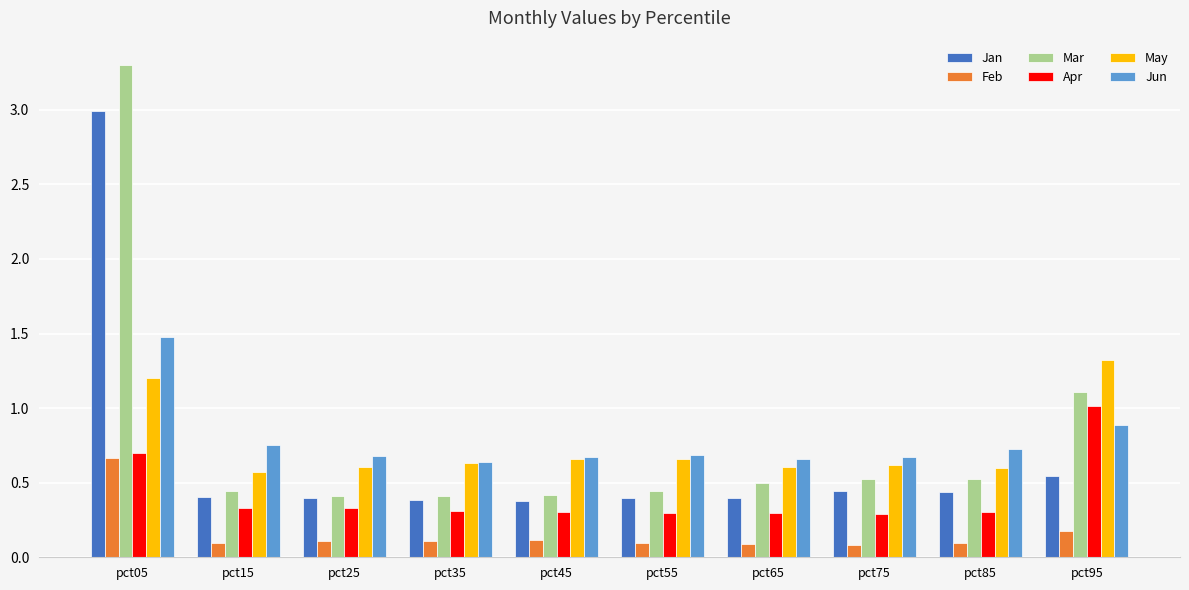

List the series in order of their peak value, lowest first.

Feb, Apr, May, Jun, Jan, Mar